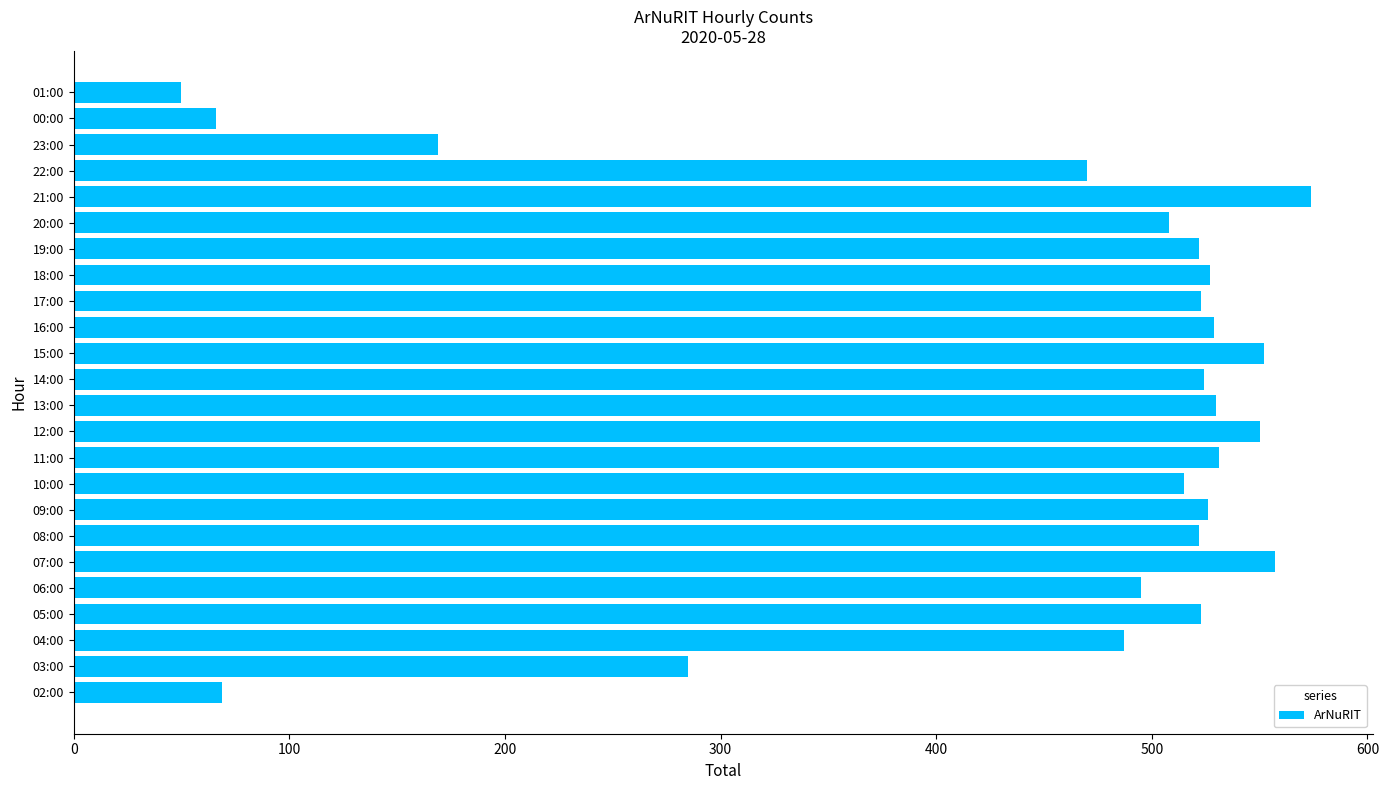

Approximately how many times larger is the value at 22:00 compared to 01:00?

9.4